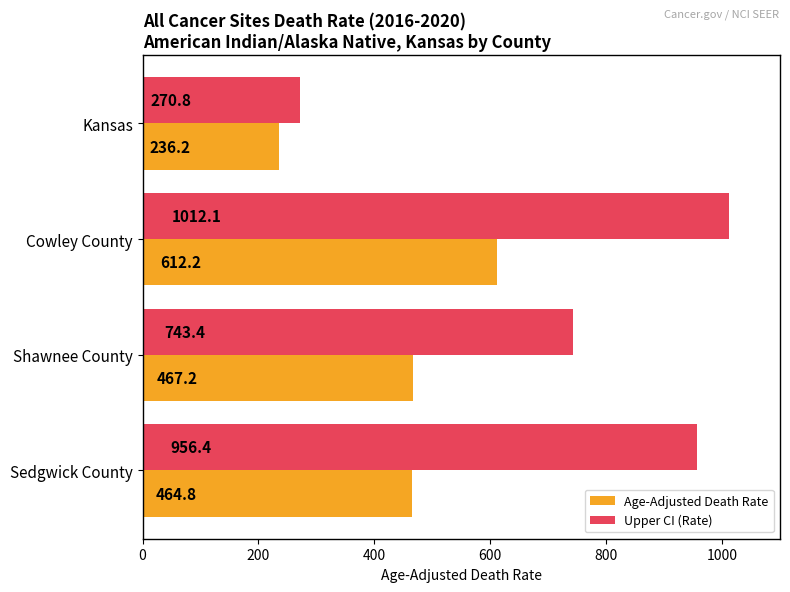

What is the difference between the Age-Adjusted Death Rate values at Shawnee County and Kansas?

231.0